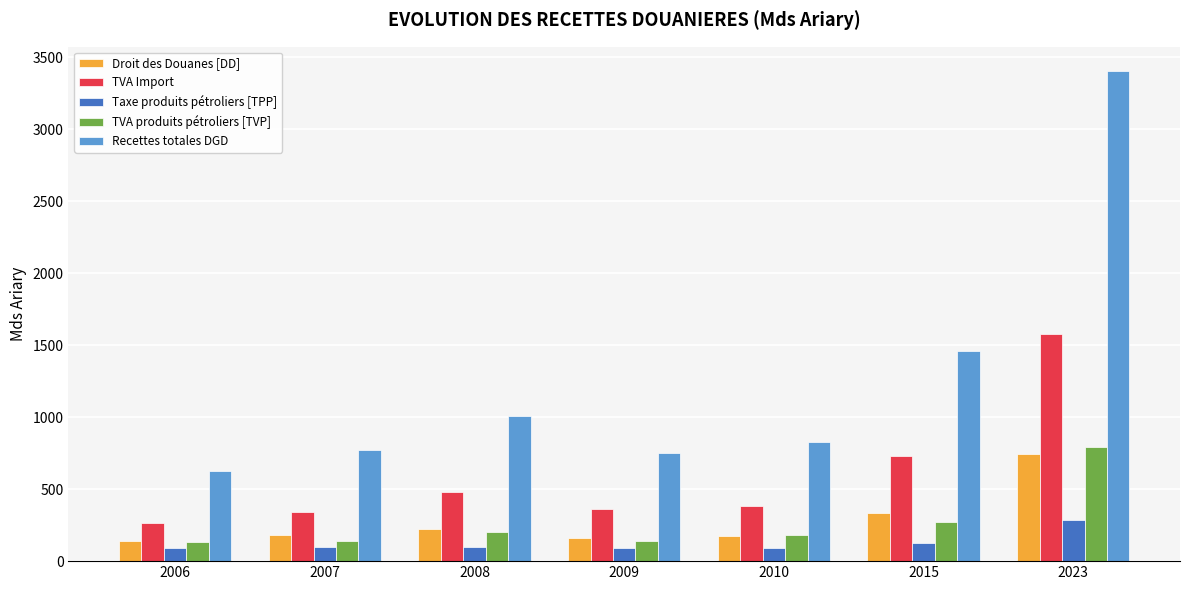

Which label corresponds to the largest value in the chart?

2023